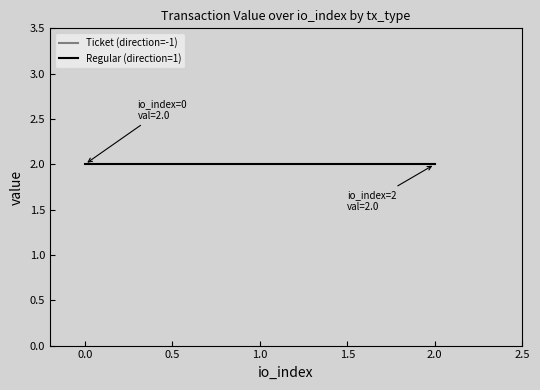

At which category does Regular (direction=1) reach its first local valley?

1